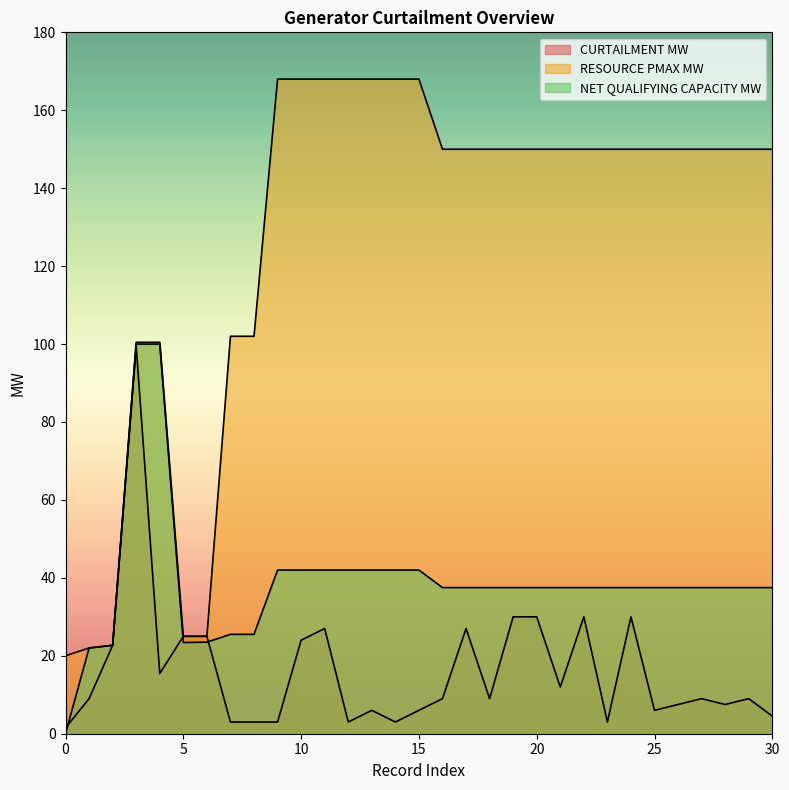

Rank the series at 4 from highest to lowest value.

RESOURCE PMAX MW, NET QUALIFYING CAPACITY MW, CURTAILMENT MW